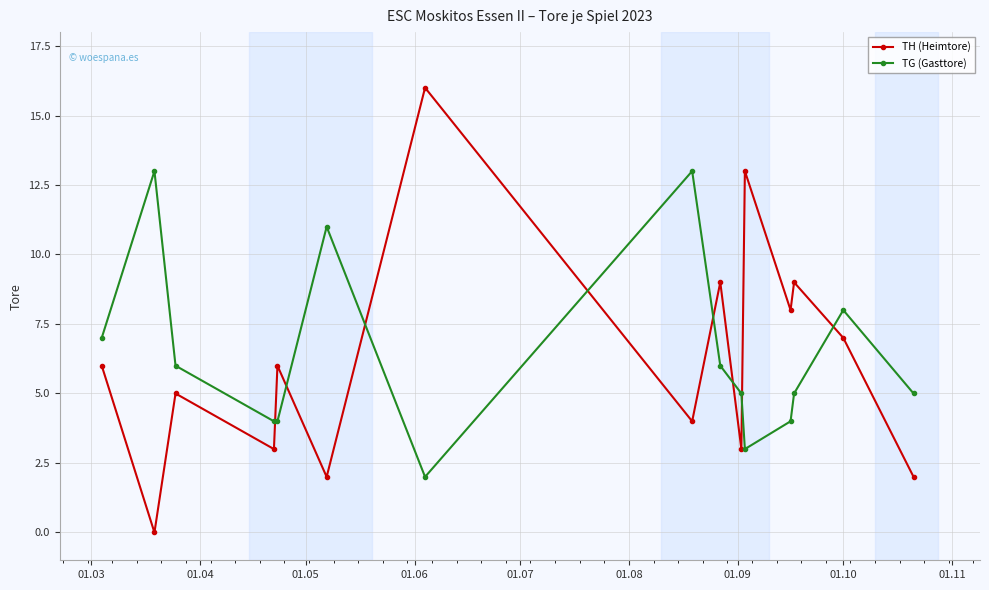

List the series in order of their peak value, lowest first.

TG (Gasttore), TH (Heimtore)